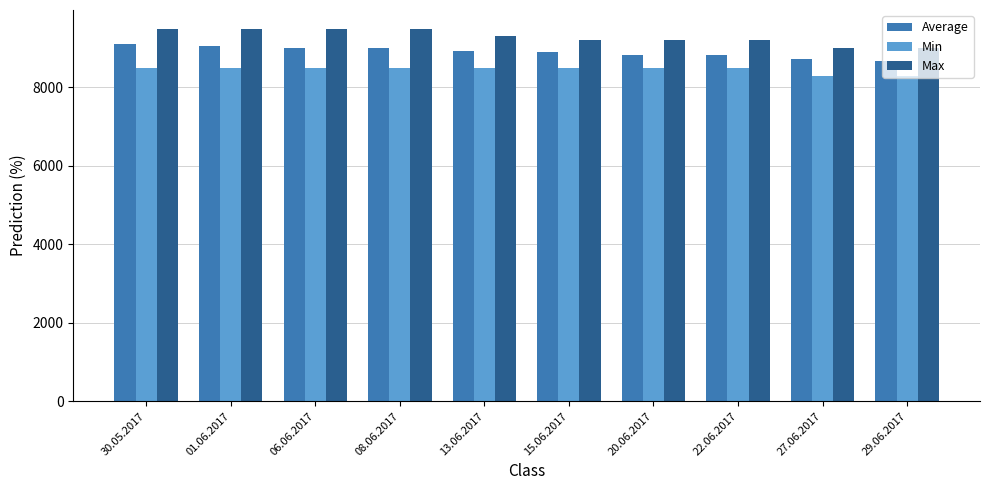

What is the greatest value displayed?

9500